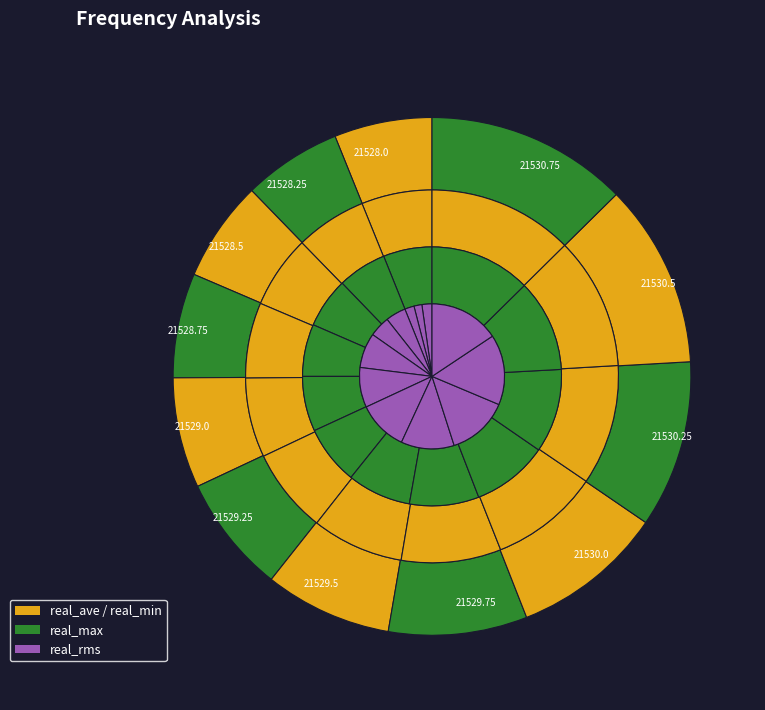

Is 21528.25 the majority of the pie?

No